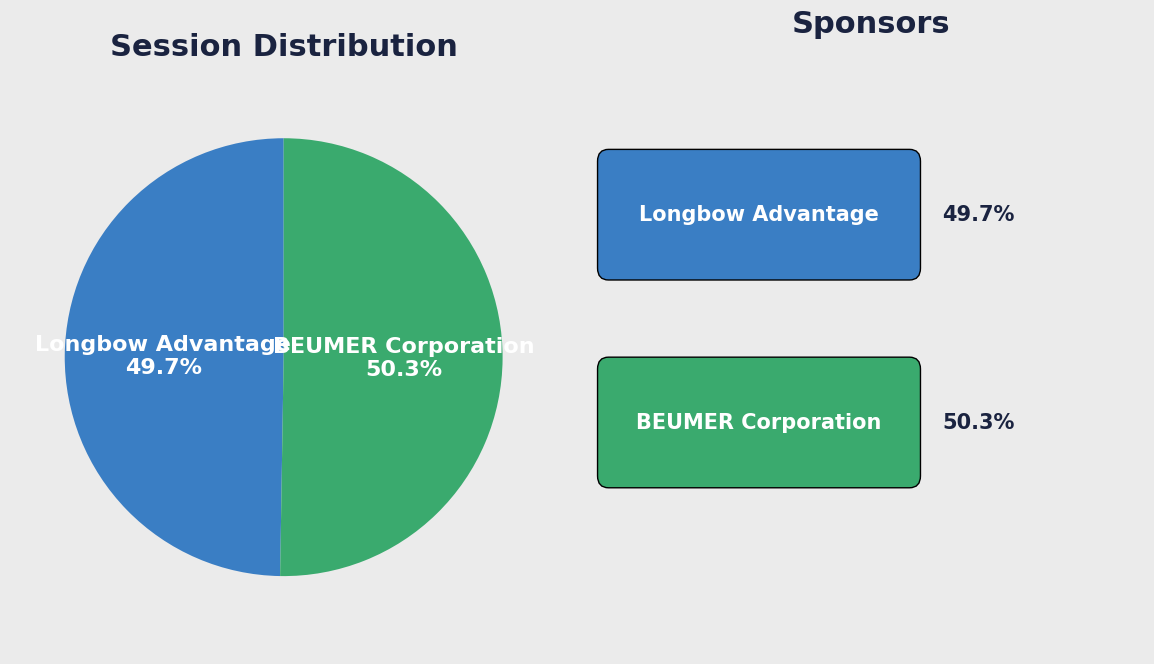

Count the number of slices in the pie.

2